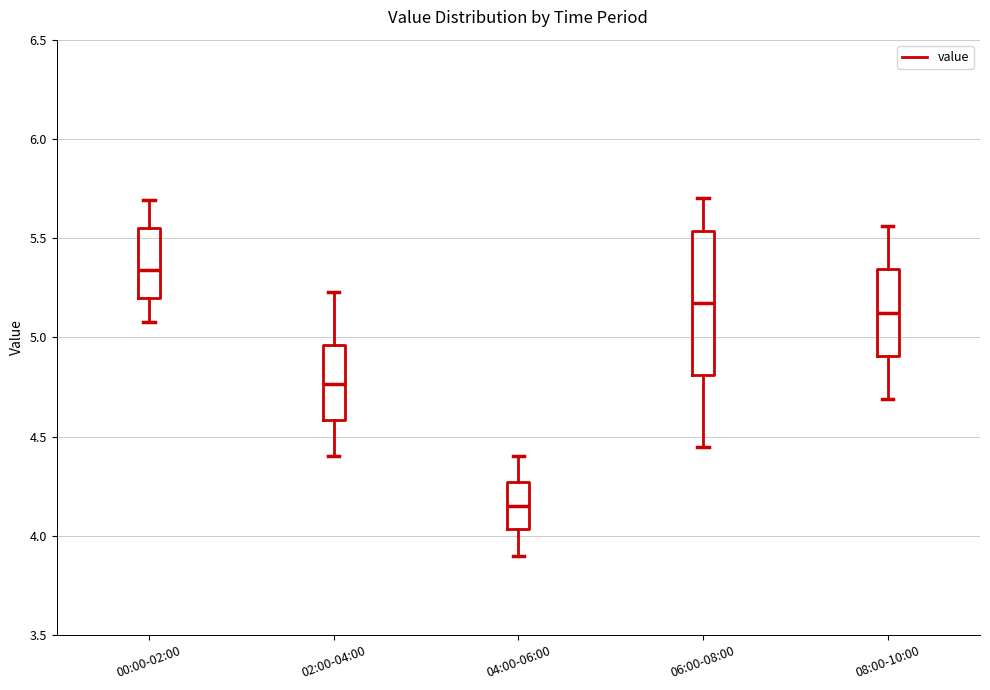

Reading left to right, read every box against the y-axis: the position of its median line, the range the box covers, and the ends of its whiskers. The values are not printed on the chart, so give them approximately, as read against the axis.

00:00-02:00: median 5.35, box 5.20 to 5.55, whiskers 5.10 to 5.70
02:00-04:00: median 4.75, box 4.60 to 4.95, whiskers 4.40 to 5.25
04:00-06:00: median 4.15, box 4.05 to 4.25, whiskers 3.90 to 4.40
06:00-08:00: median 5.20, box 4.80 to 5.55, whiskers 4.45 to 5.70
08:00-10:00: median 5.15, box 4.90 to 5.35, whiskers 4.70 to 5.55